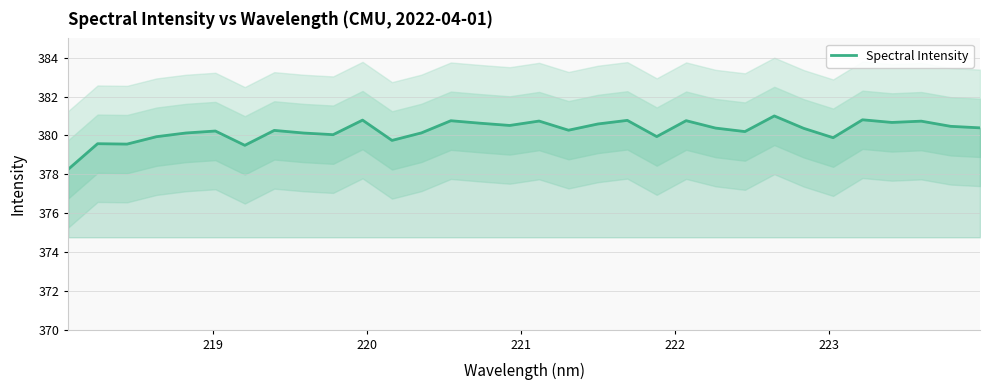

What is the value of the 21st point from the left?

379.9